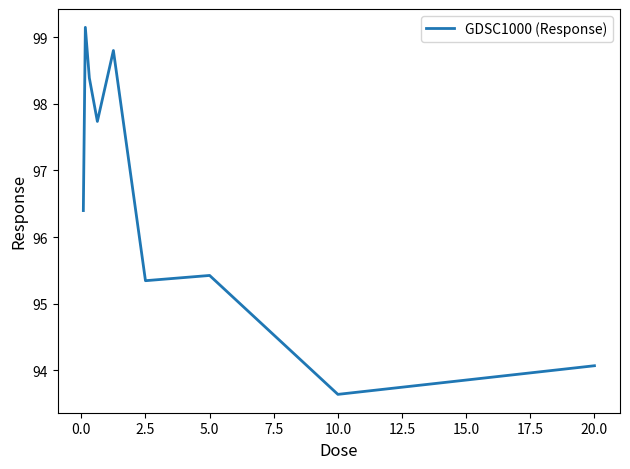

What is the minimum value shown in the chart?

93.6